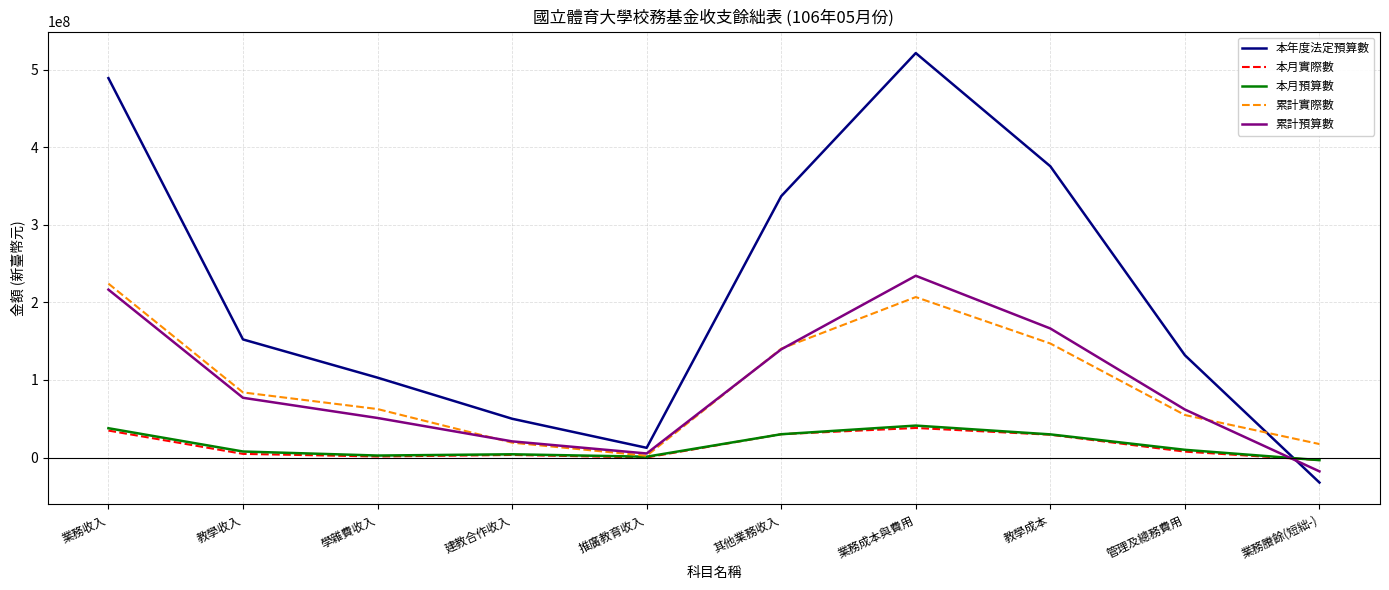

Where is the first local maximum for 累計實際數?

業務成本與費用